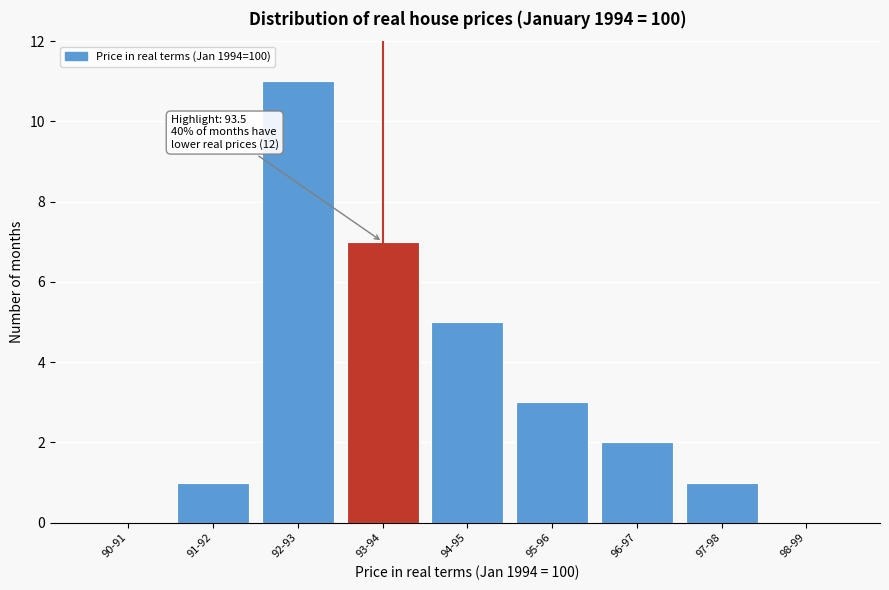

Reading left to right, what are all the values shown in this chart?

90-91=0	91-92=1	92-93=11	93-94=7	94-95=5	95-96=3	96-97=2	97-98=1	98-99=0